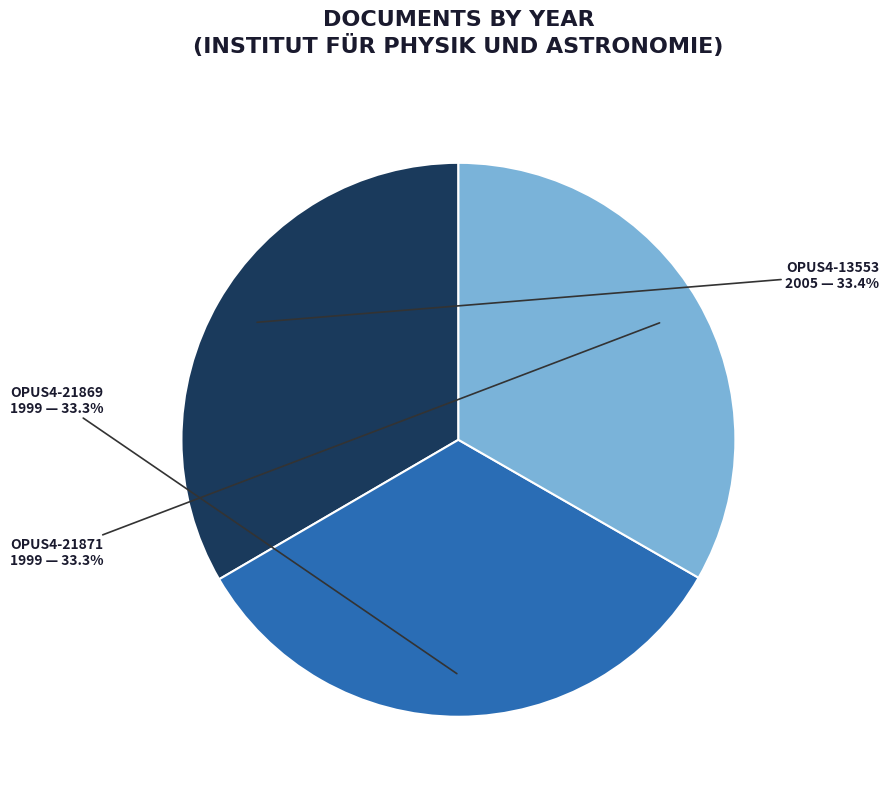

What percentage is NOT represented by OPUS4-13553?

66.6%